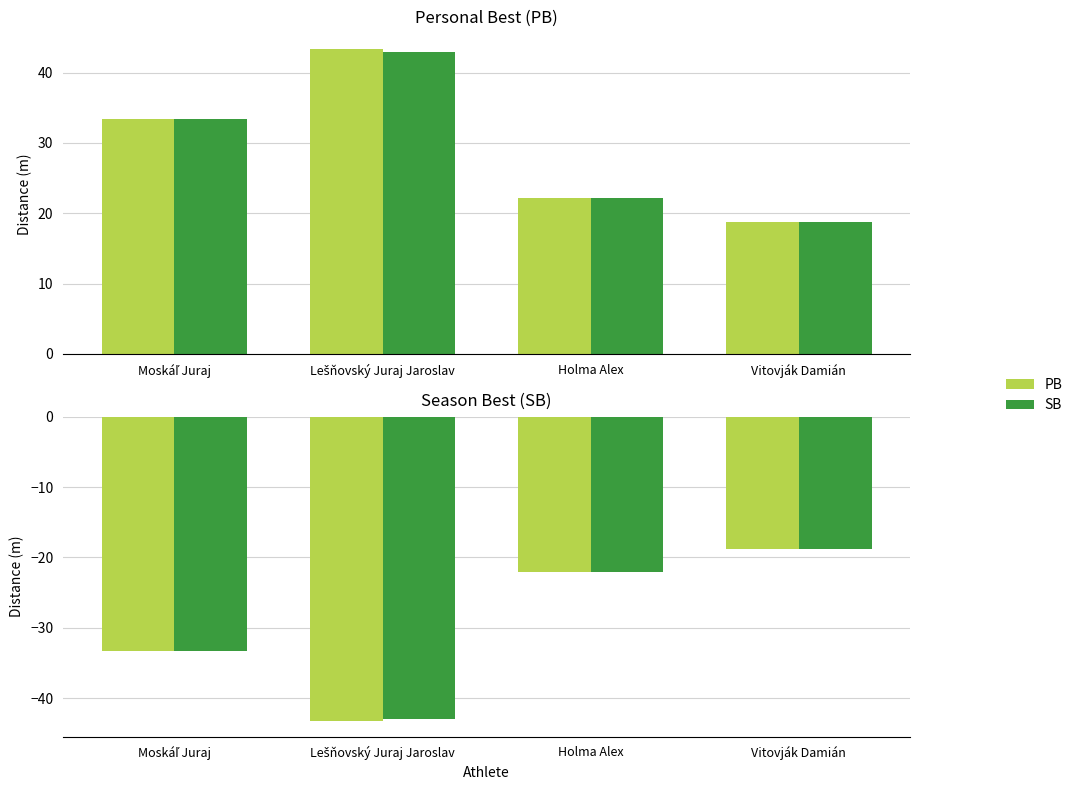

How many data points in PB are above -22?

1